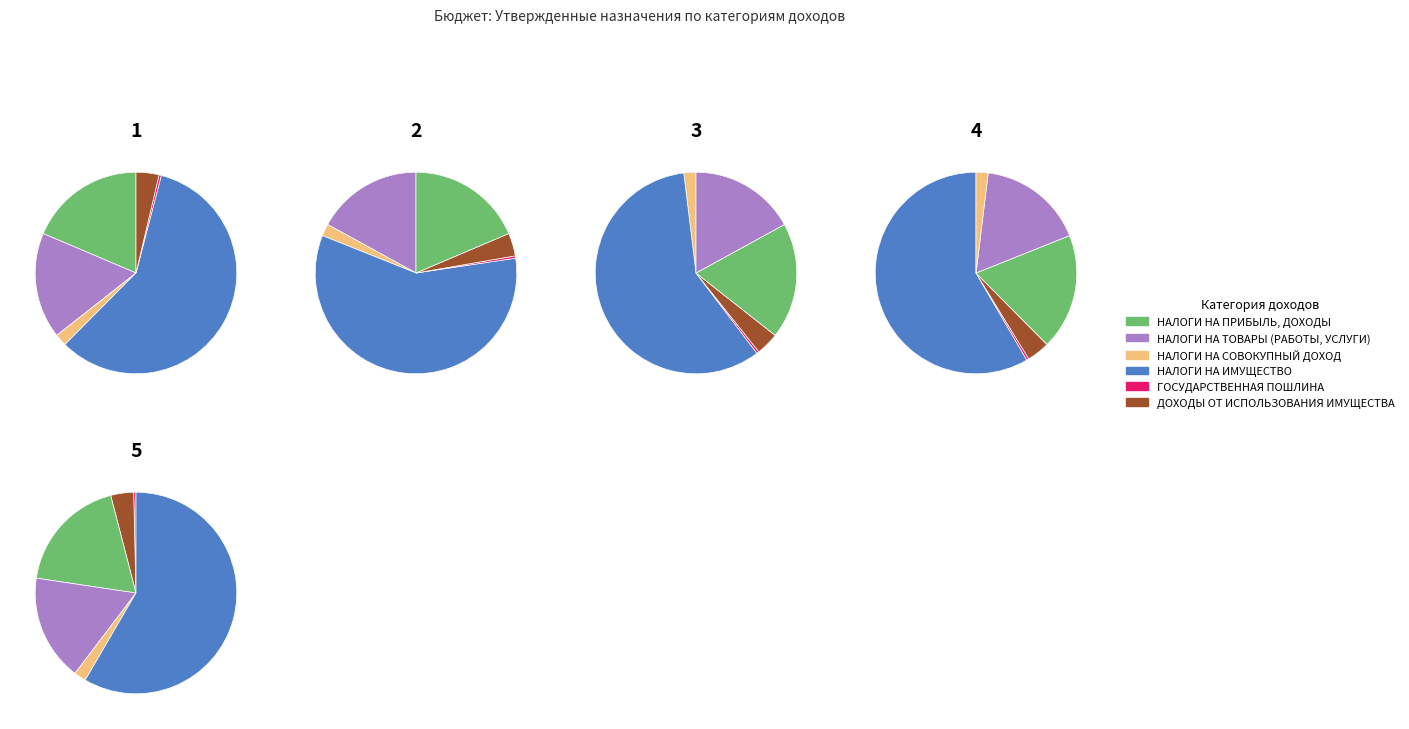

To the nearest percent, what is the average slice percentage?

17%